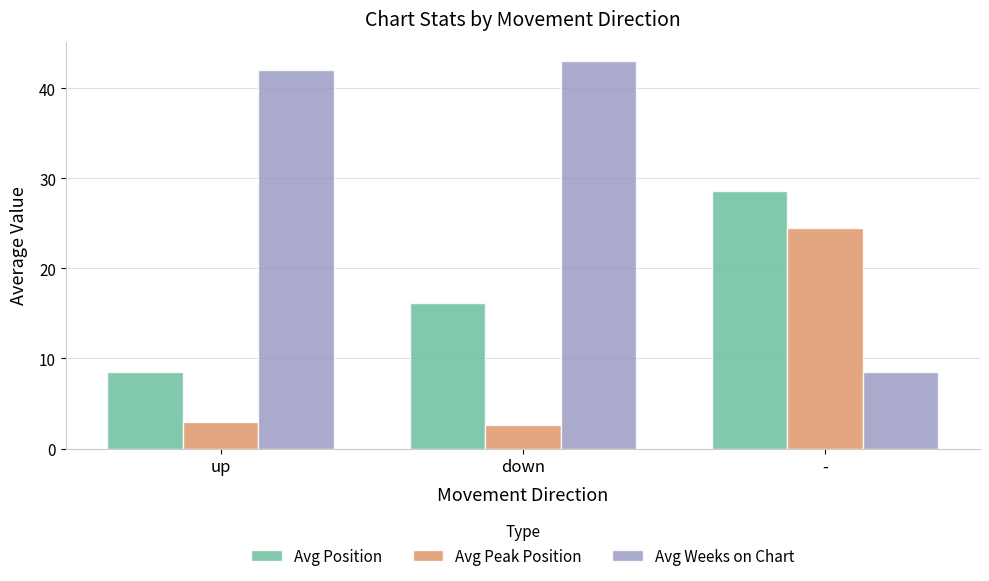

What is the minimum value shown in the chart?

2.6